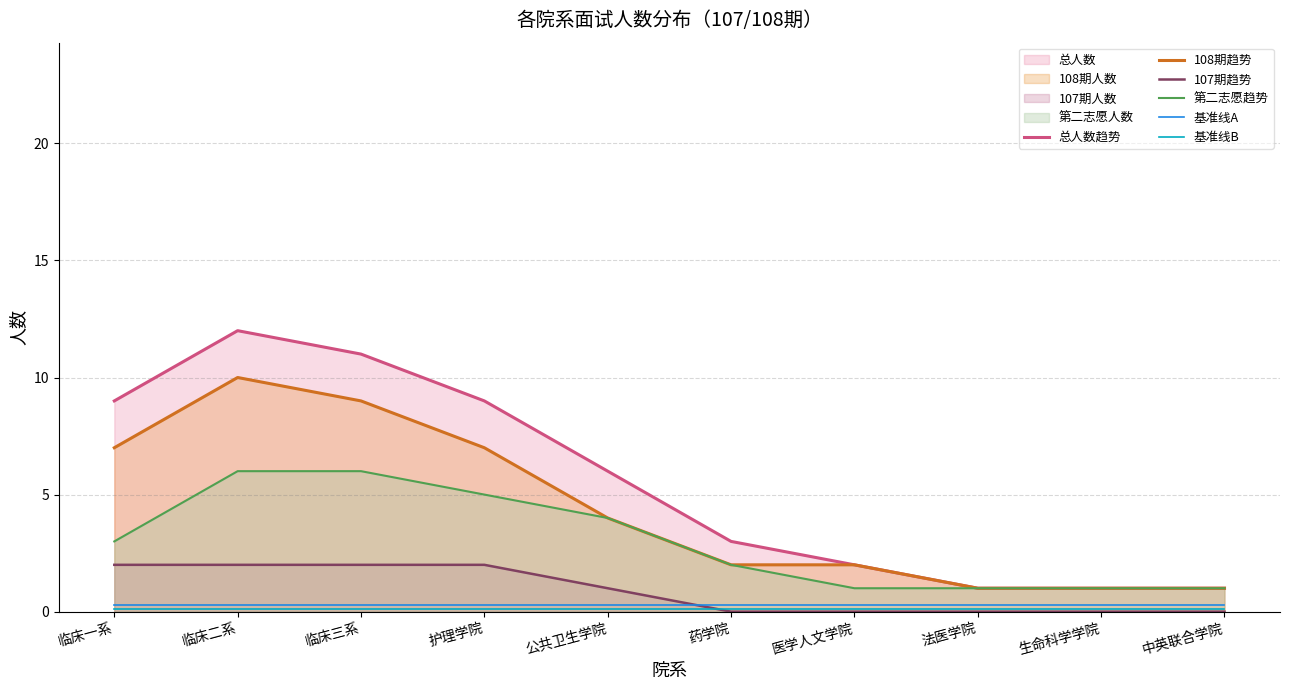

Rank the series at 生命科学学院 from lowest to highest value.

107期趋势, 基准线B, 基准线A, 总人数趋势, 108期趋势, 第二志愿趋势